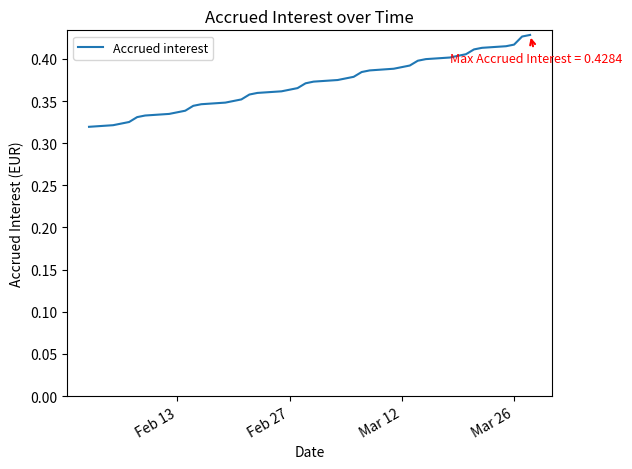

True or false: the data shows 0.6 at Mar 12.

False